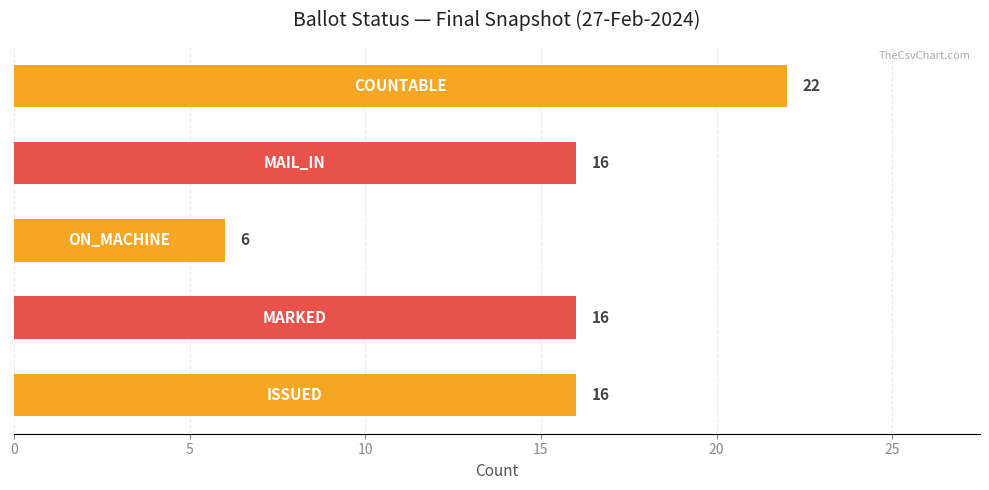

What is the sum of all values?

76